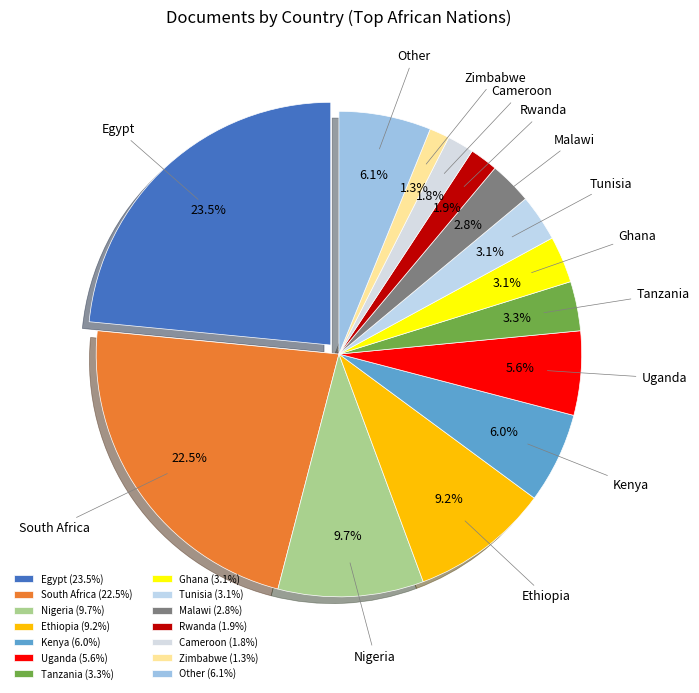

The Malawi slice represents 3% of the pie. True or false?

True